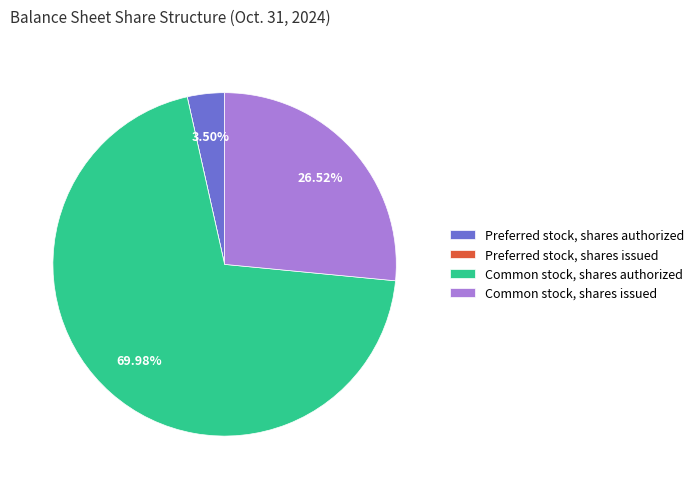

Is the sum of Common stock, shares issued and Common stock, shares authorized greater than half?

Yes